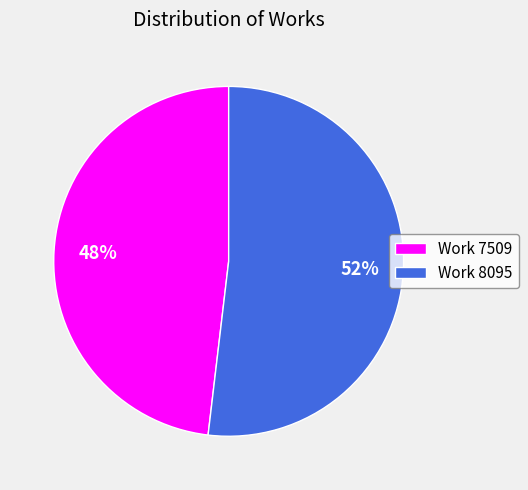

What percentage is the Work 8095 slice, to the nearest percent?

52%